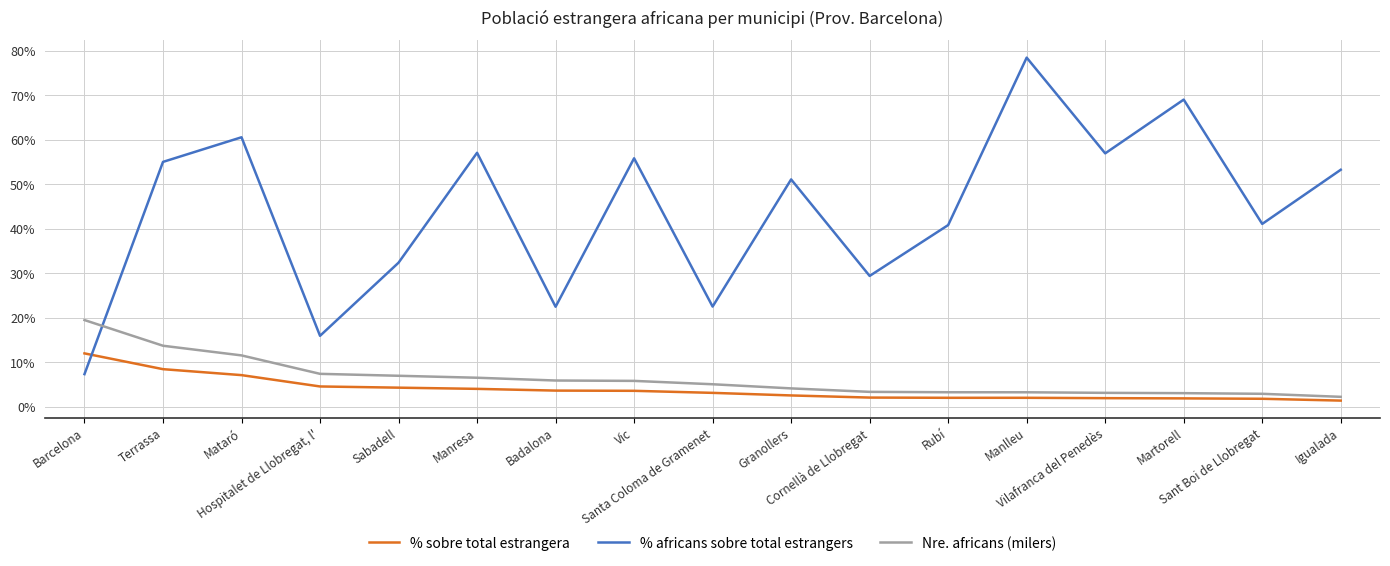

List the labels in order of % africans sobre total estrangers value, largest first.

Manlleu, Martorell, Mataró, Manresa, Vilafranca del Penedès, Vic, Terrassa, Igualada, Granollers, Sant Boi de Llobregat, Rubí, Sabadell, Cornellà de Llobregat, Santa Coloma de Gramenet, Badalona, Hospitalet de Llobregat, l', Barcelona